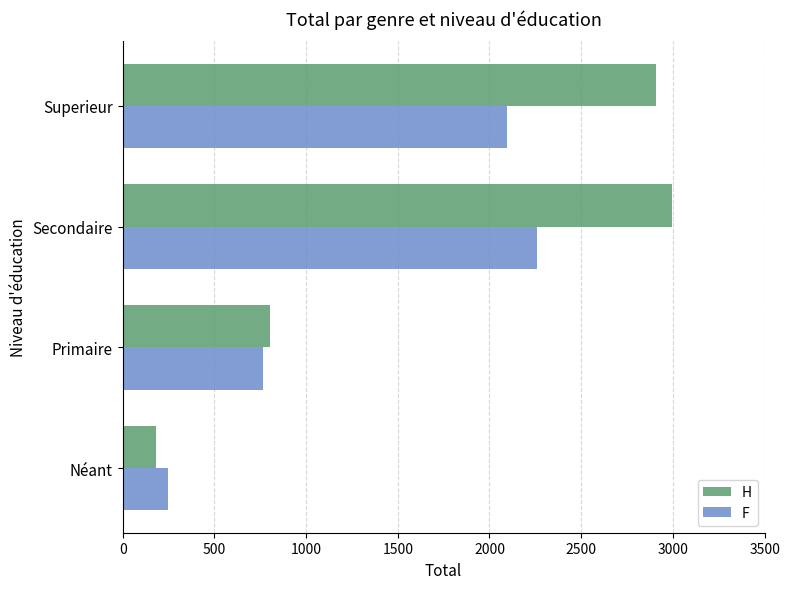

What are all the series names shown in the legend?

H, F